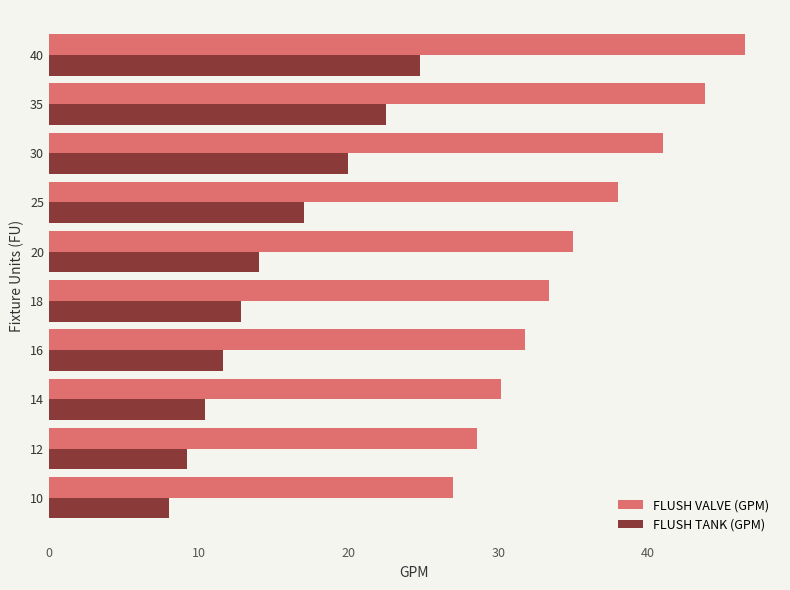

At which category does the chart reach its peak across all series?

40